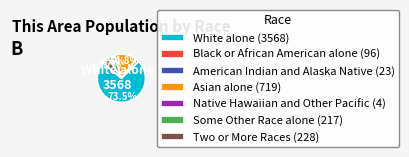

Is it true that Two or More Races is 5% of the pie?

True